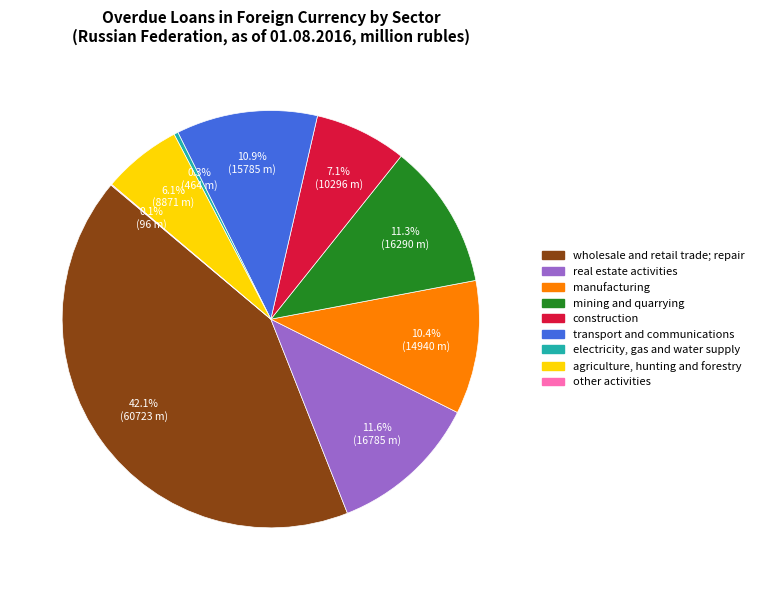

Which category has the biggest portion of the pie?

wholesale and retail trade; repair